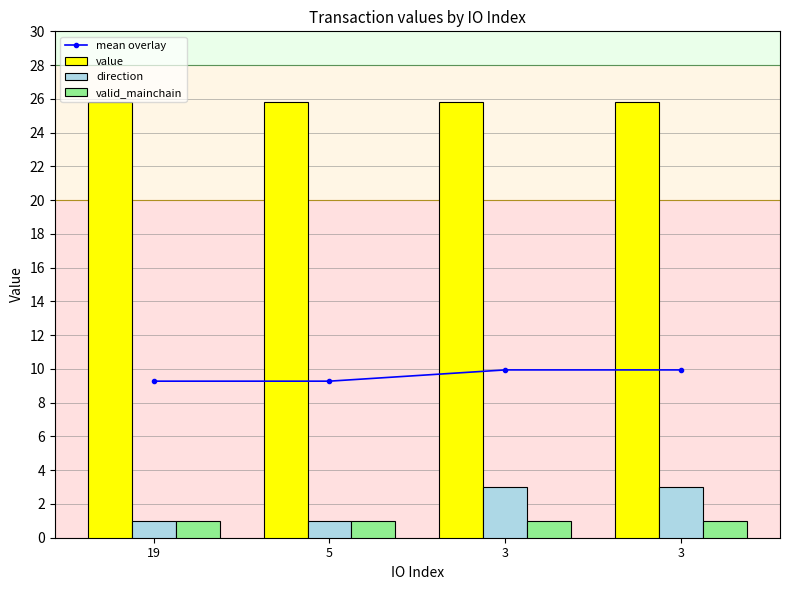

The value of mean overlay at 19 is 9.3. True or false?

True